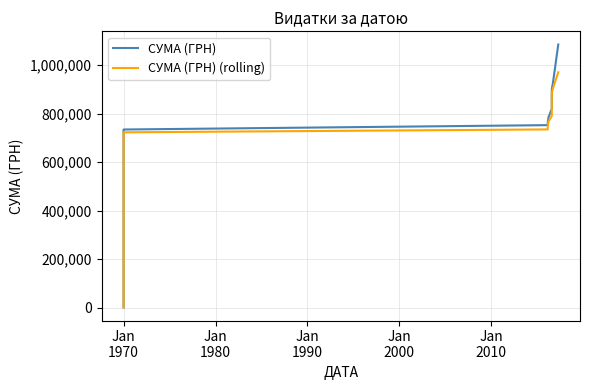

What is the value of the СУМА (ГРН) point at the 31st from the left?

926379.0